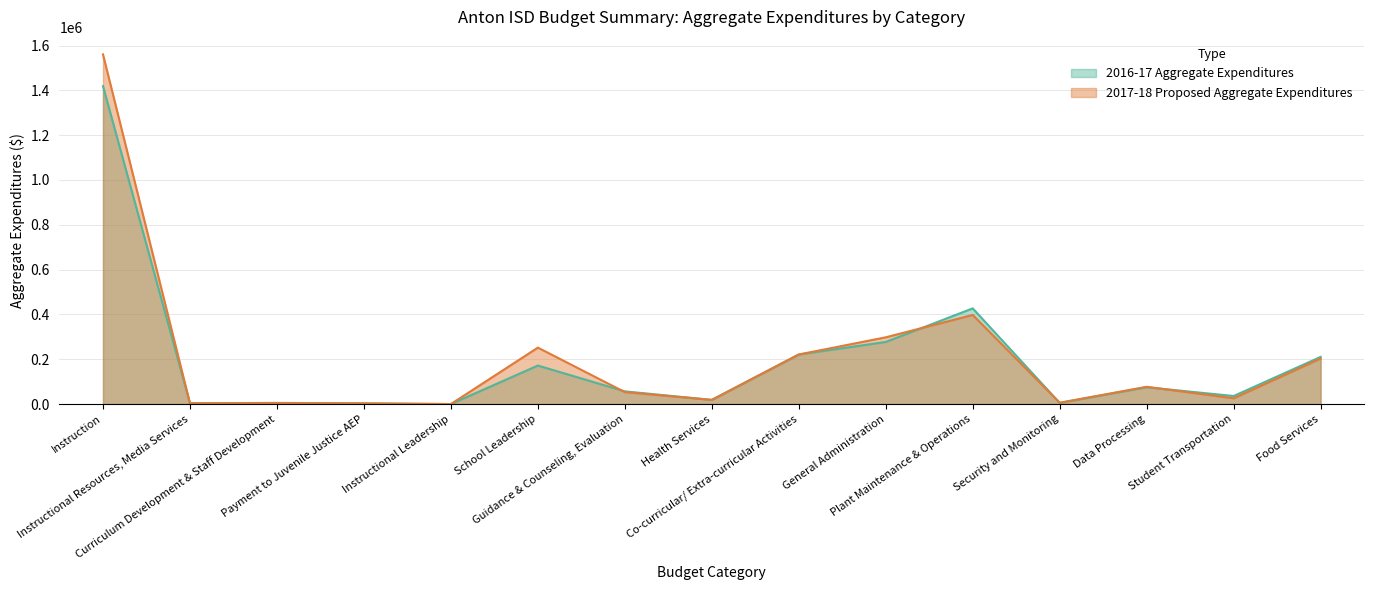

What are all the series names shown in the legend?

2016-17 Aggregate Expenditures, 2017-18 Proposed Aggregate Expenditures